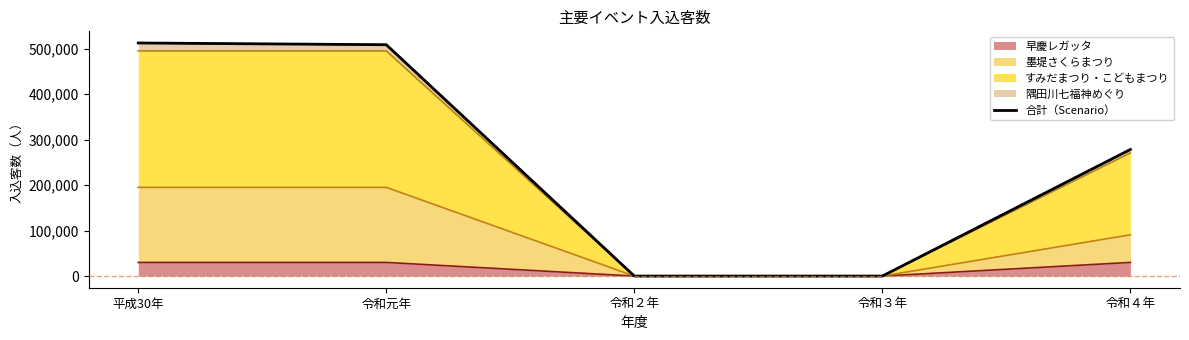

What is the label of the 1st point from the left?

平成30年